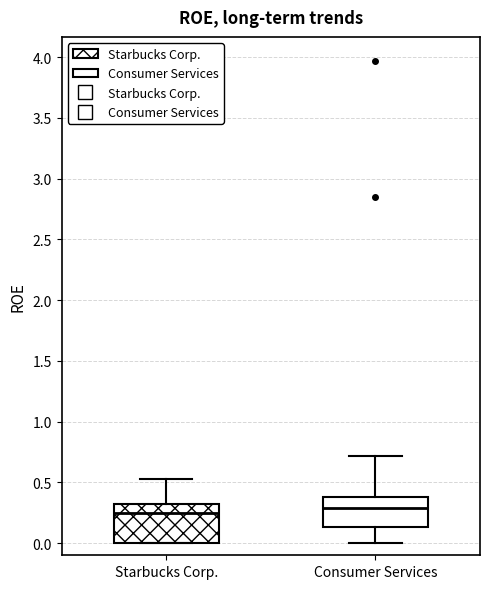

Reading left to right, read every box against the y-axis: the position of its median line, the range the box covers, and the ends of its whiskers. The values are not printed on the chart, so give them approximately, as read against the axis.

Starbucks Corp.: median 0.25, box 0.00 to 0.30, whiskers 0.00 to 0.55
Consumer Services: median 0.30, box 0.15 to 0.40, whiskers 0.00 to 0.70